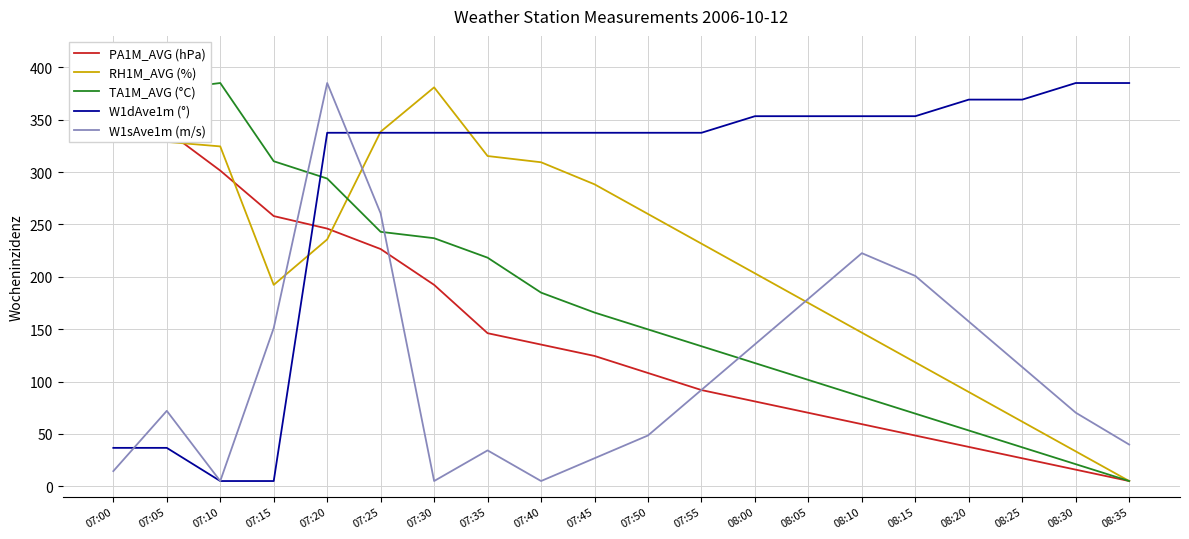

What is the difference between the highest and lowest values at 08:05?

283.2